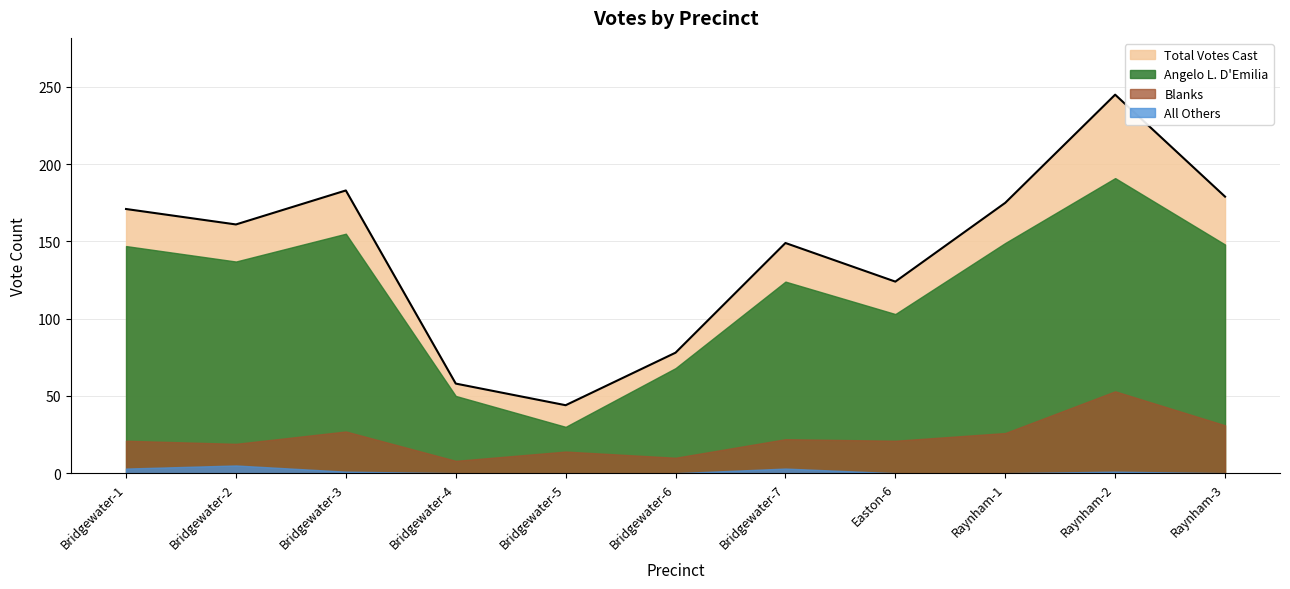

List the series in order of their peak value, lowest first.

All Others, Blanks, Angelo L. D'Emilia, Total Votes Cast